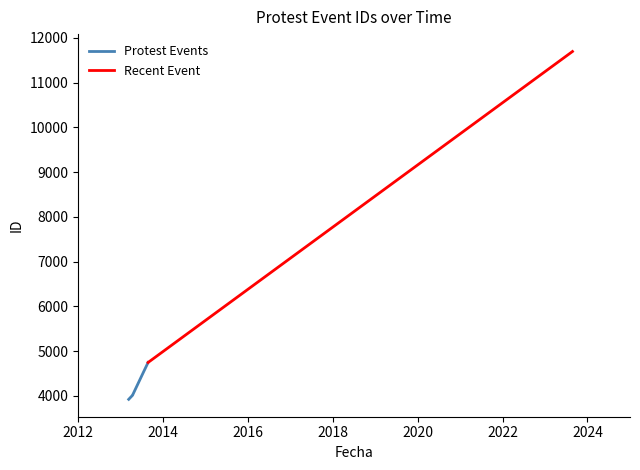

What is the smallest value displayed?

3922